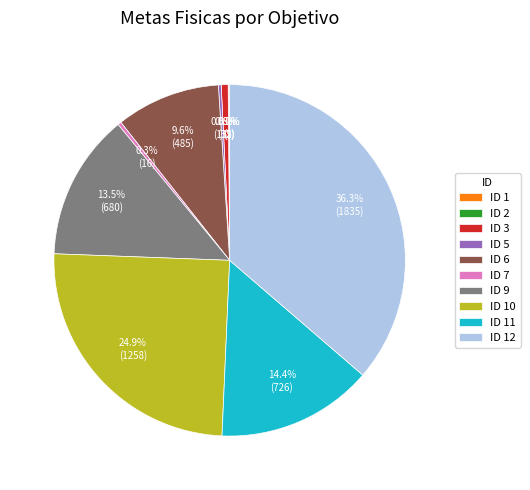

Does any single category account for the majority?

No